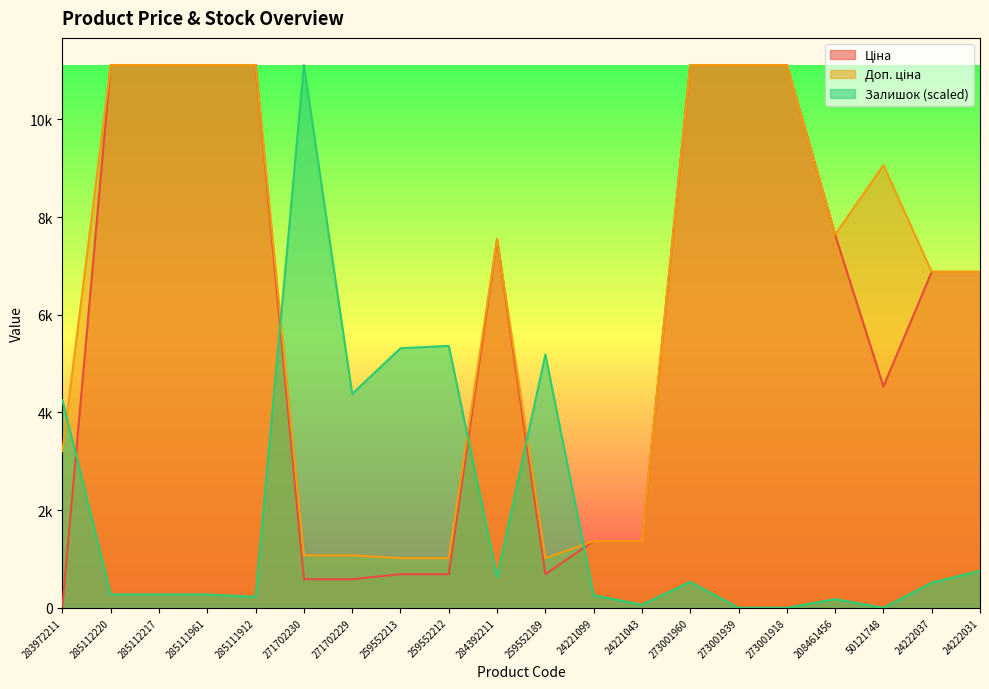

What are all the series names shown in the legend?

Ціна, Доп. ціна, Залишок